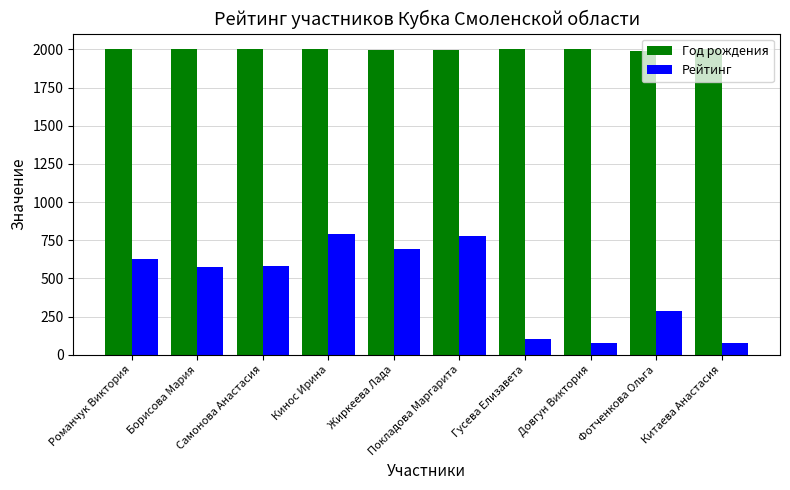

What is the average value of the Рейтинг series?

460